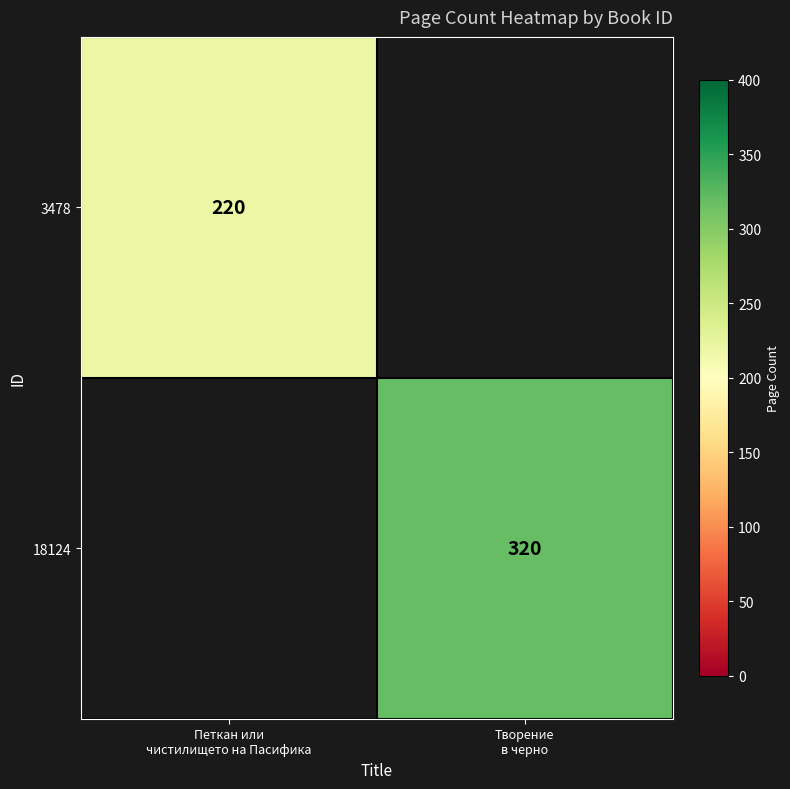

True or false: 18124 has a value of 320.0 at Творение в черно.

True